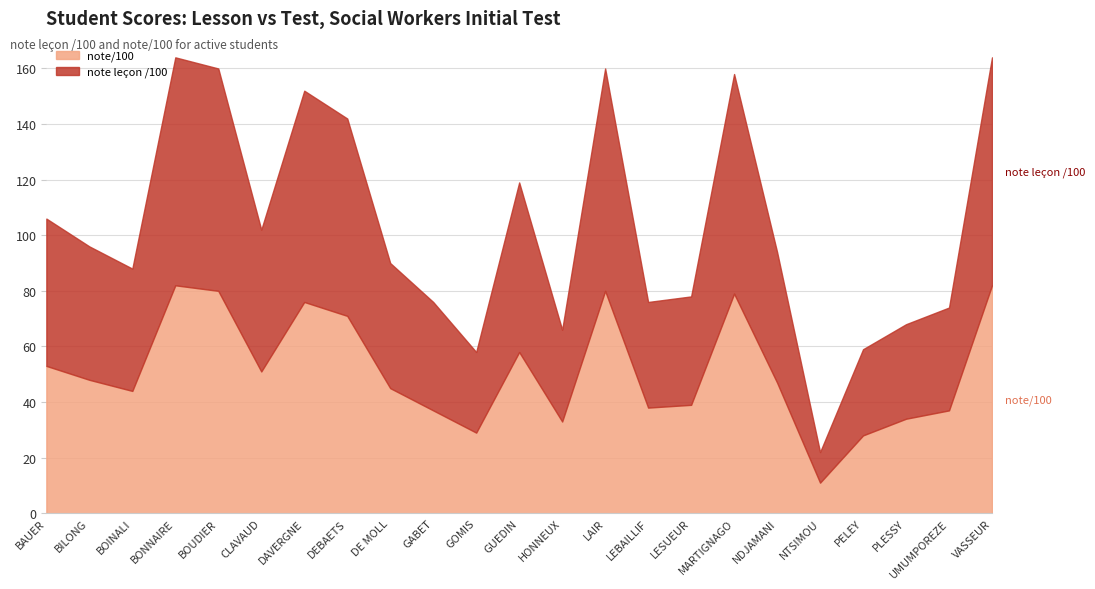

At how many categories does at least one series exceed 62?

7